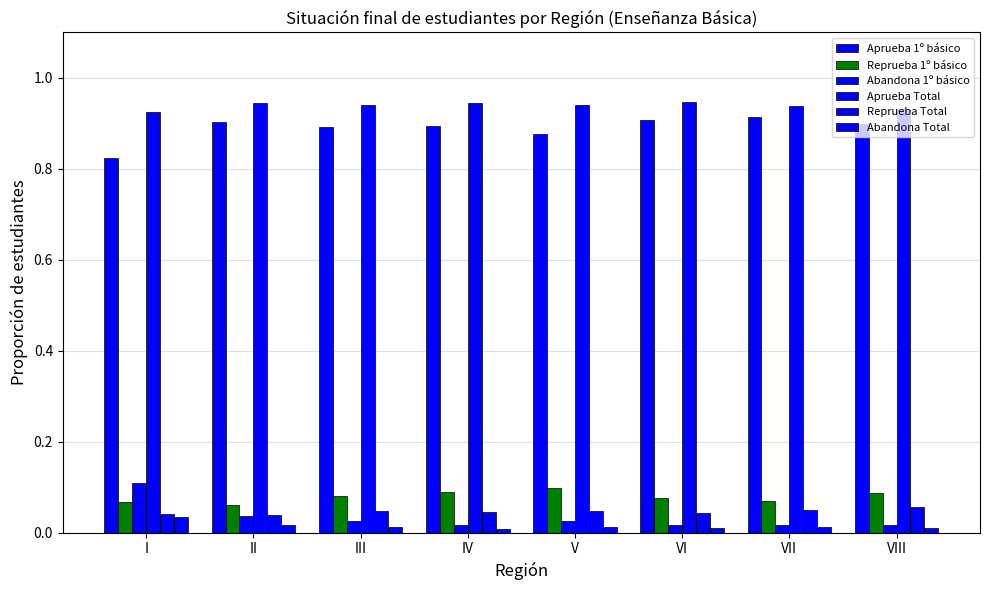

Is the value of Reprueba Total at VIII greater than the value of Aprueba Total at I?

No